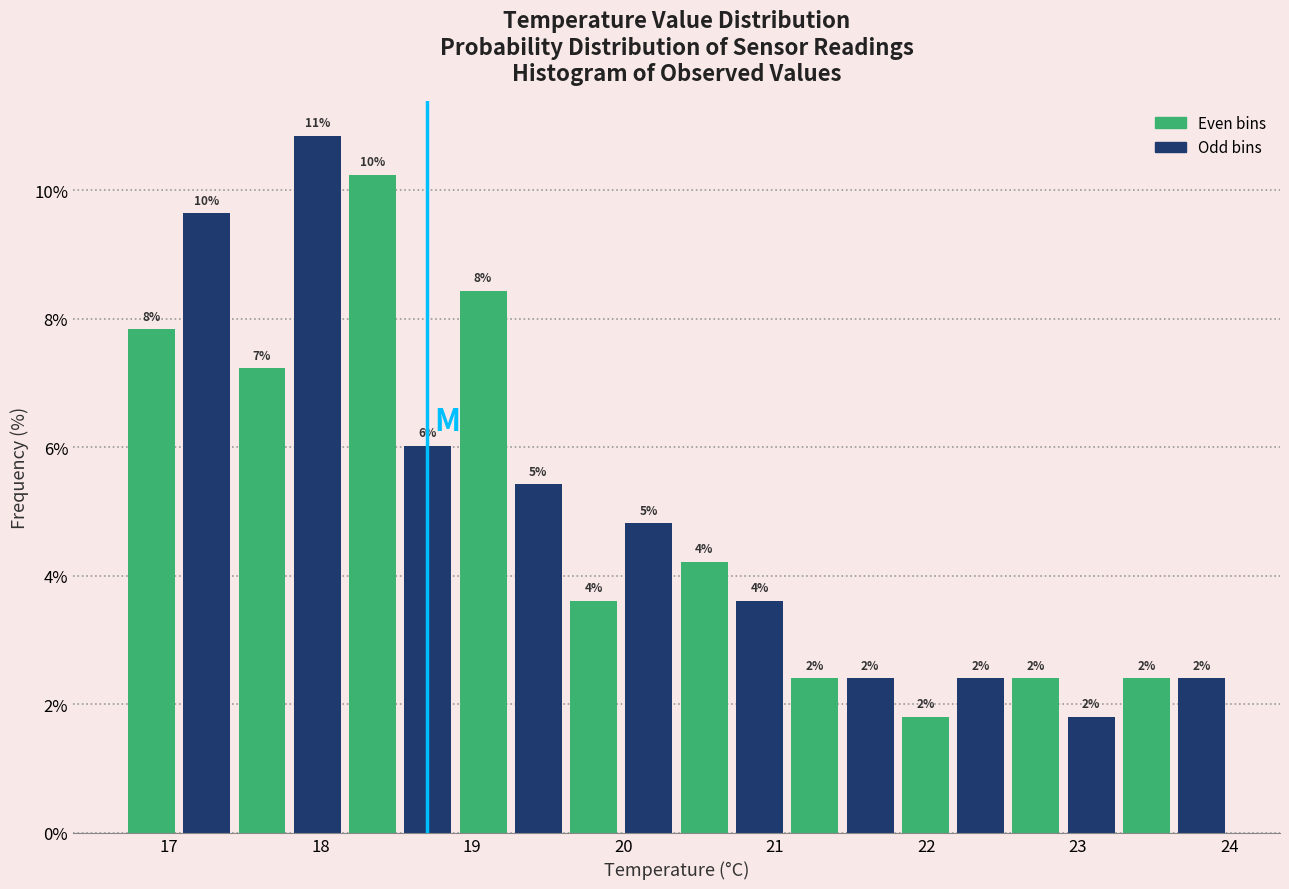

Read against the x-axis, roughly where is the centre of the tallest bar?

18.0